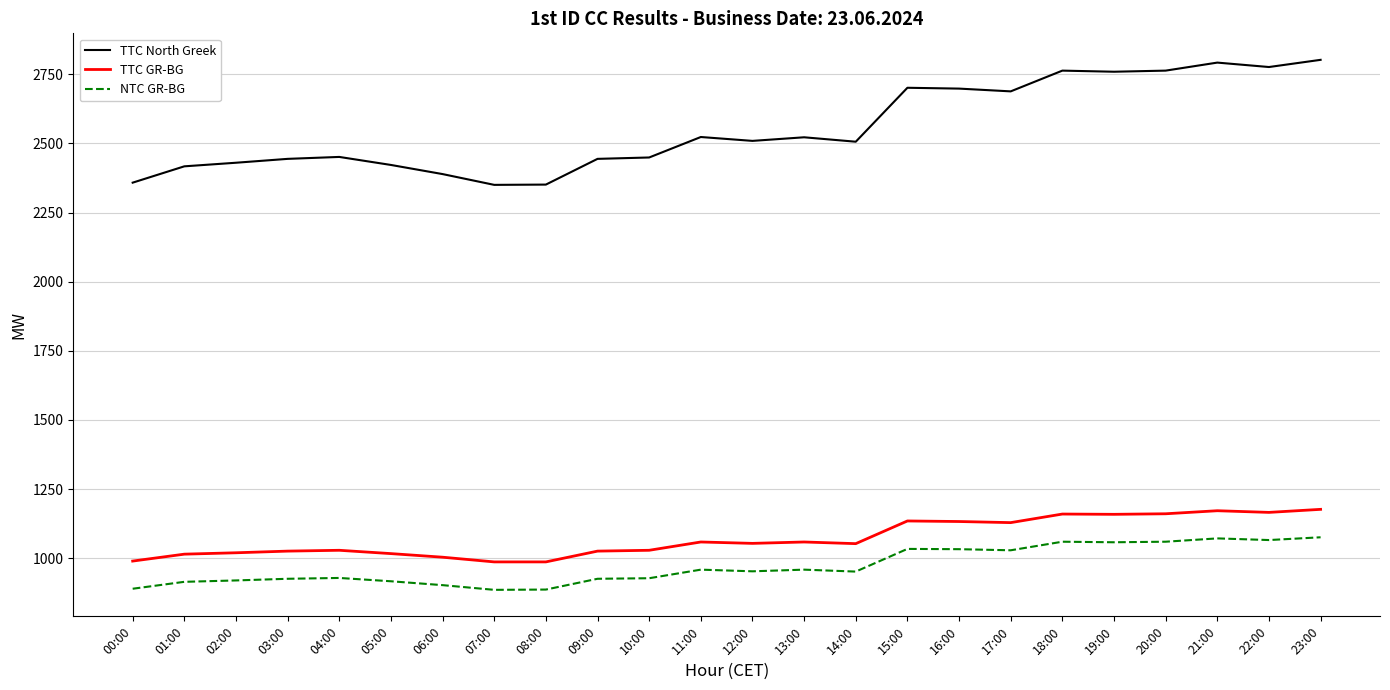

True or false: TTC North Greek has more than 2 points higher than both neighbors.

True